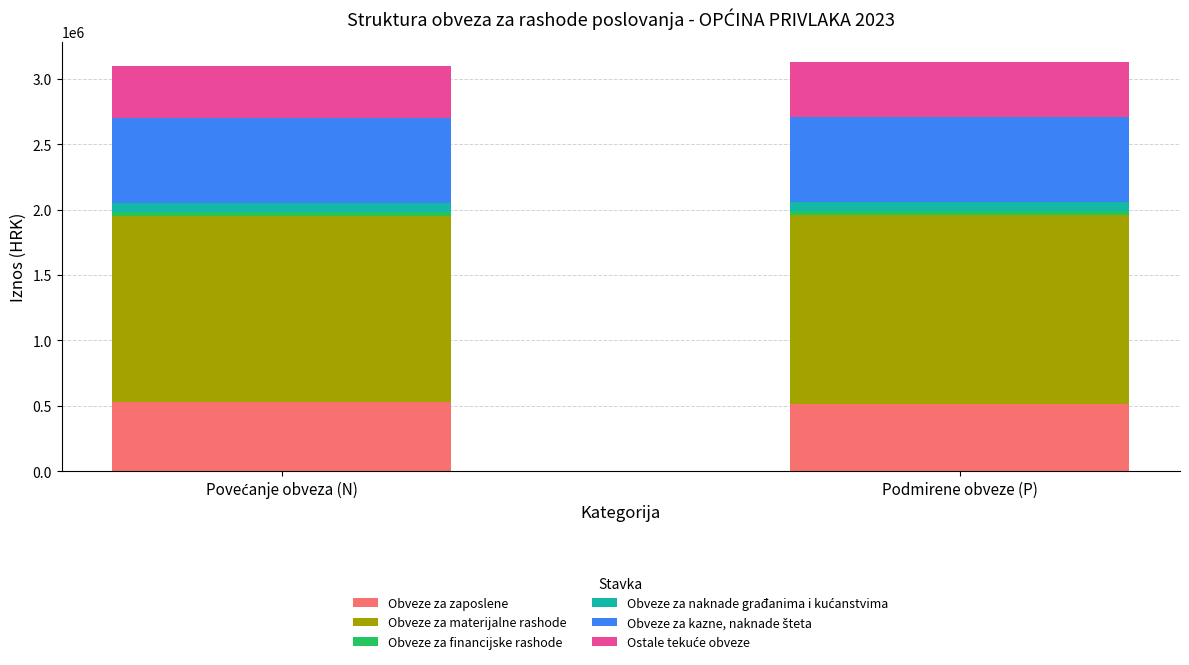

What is the maximum value for Obveze za zaposlene?

526495.6